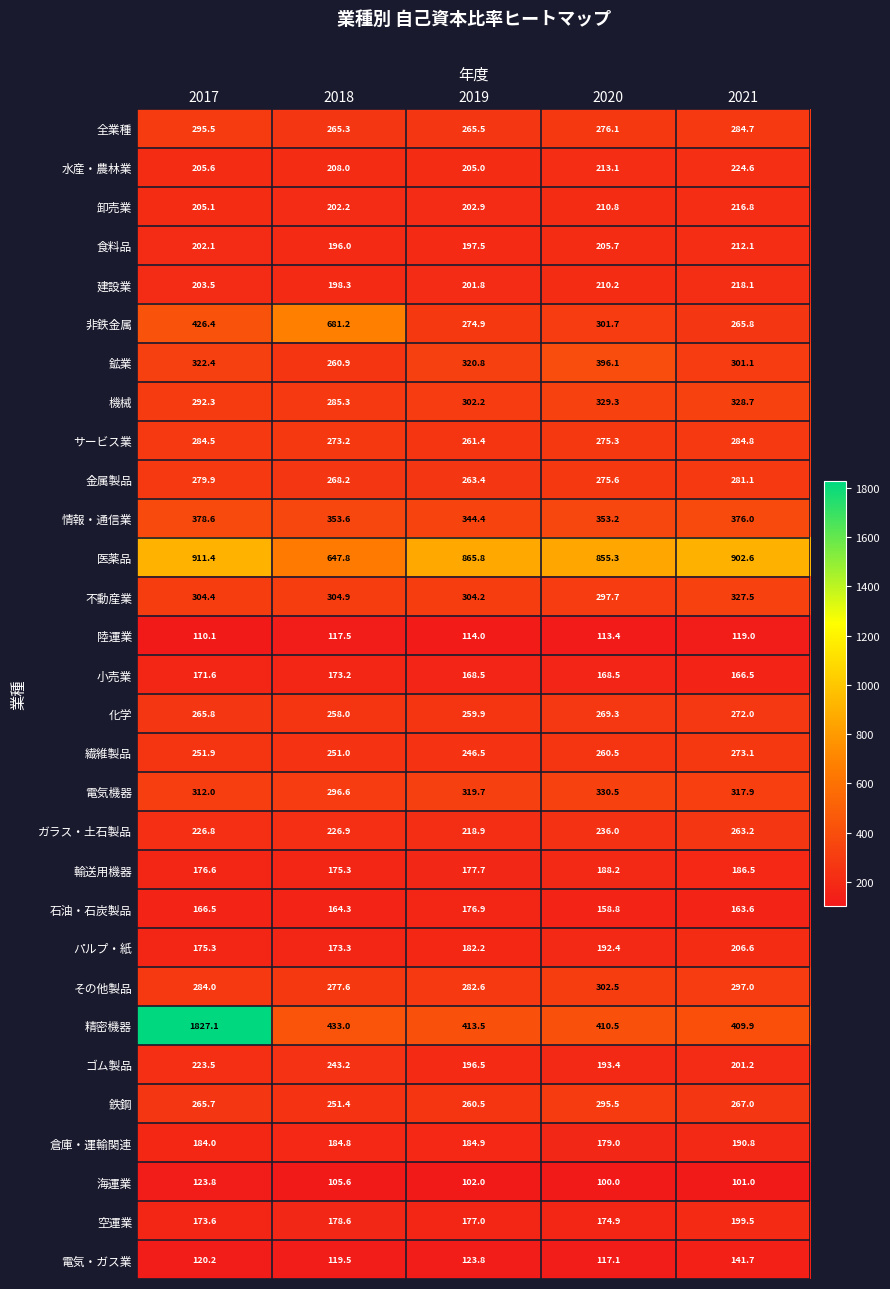

The value of 精密機器 at 2017 is 1827.1. True or false?

True